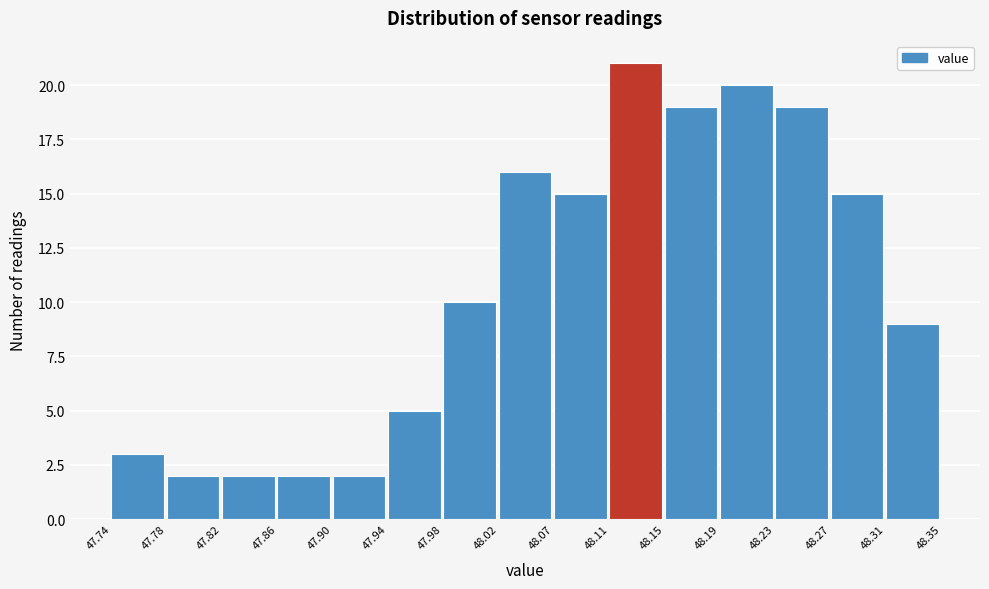

What is the height of the bar covering 48.11 to 48.15 on the x-axis? The values are not printed on the chart, so give them approximately, as read against the axis.

21